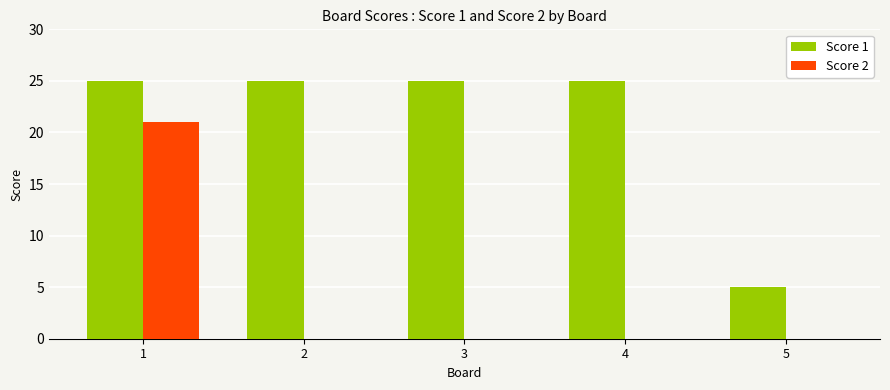

What is the highest value of the Score 2 series?

21